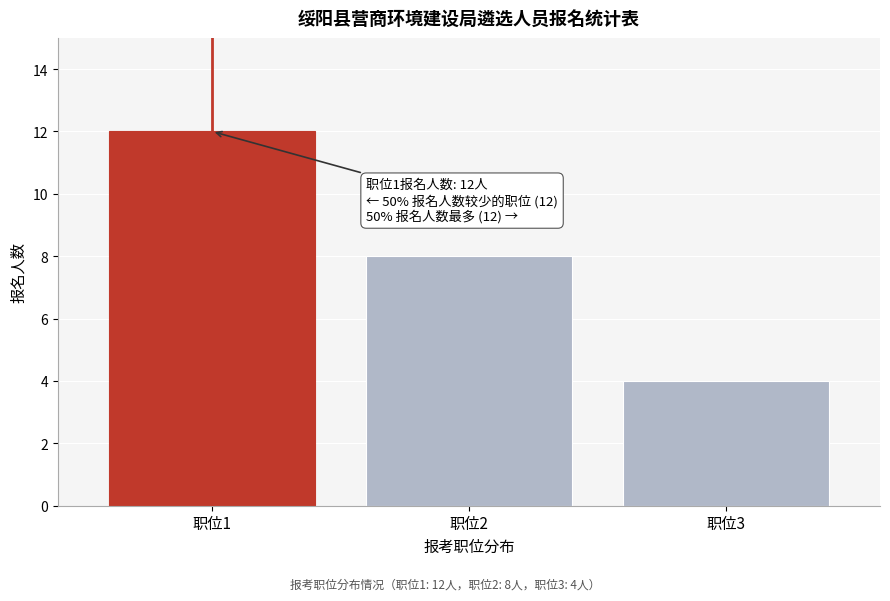

Reading left to right, list all the values displayed in this chart.

12	8	4